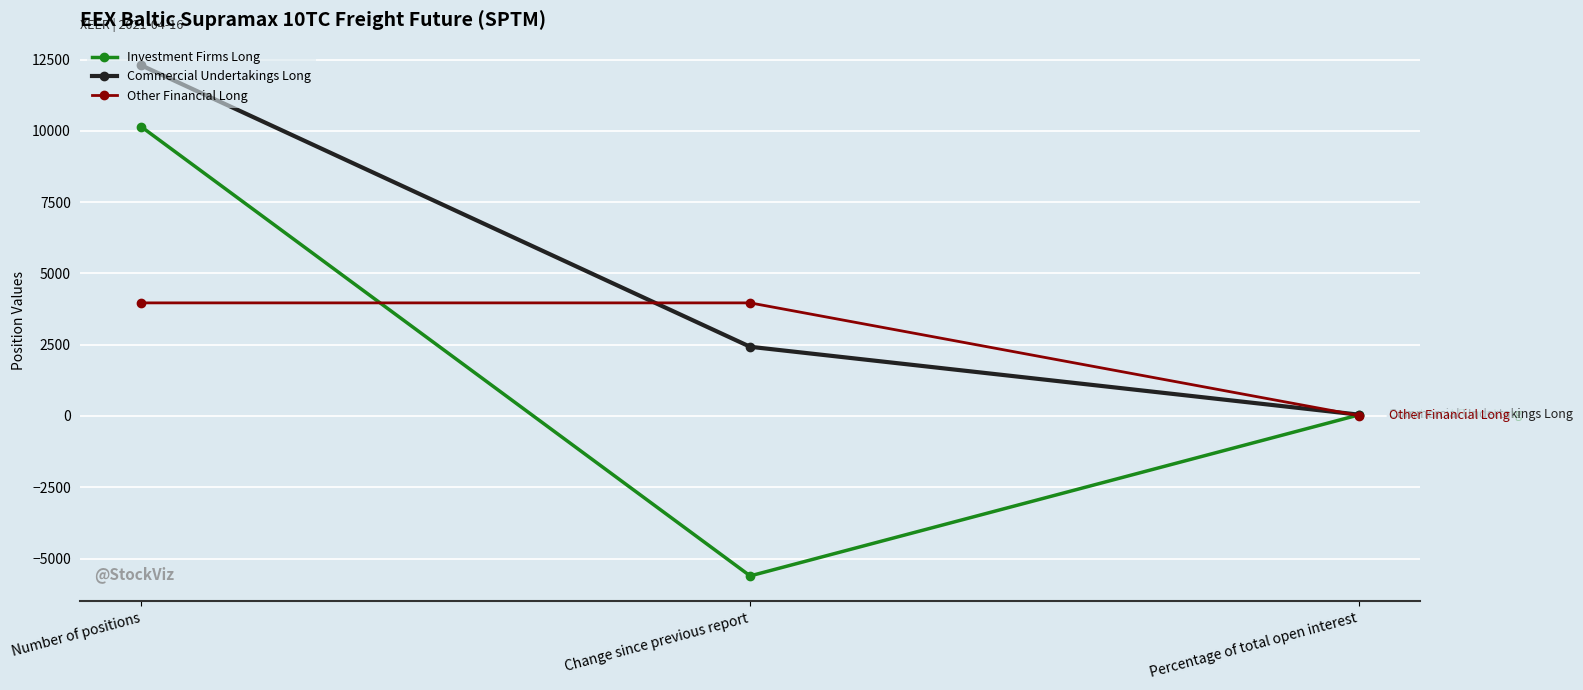

What is the maximum value for Commercial Undertakings Long?

12297.6